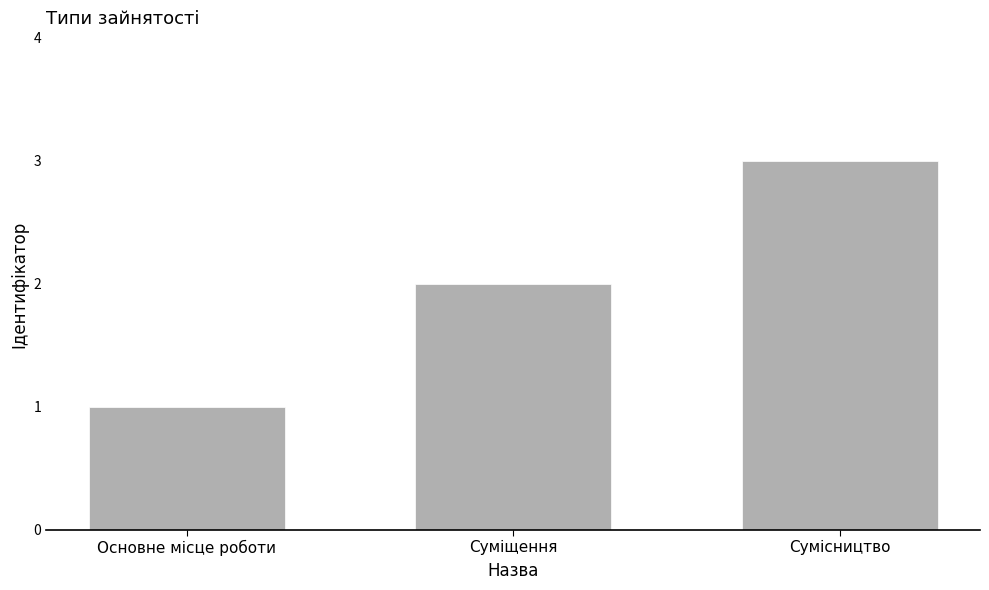

Does the chart contain any negative values?

No